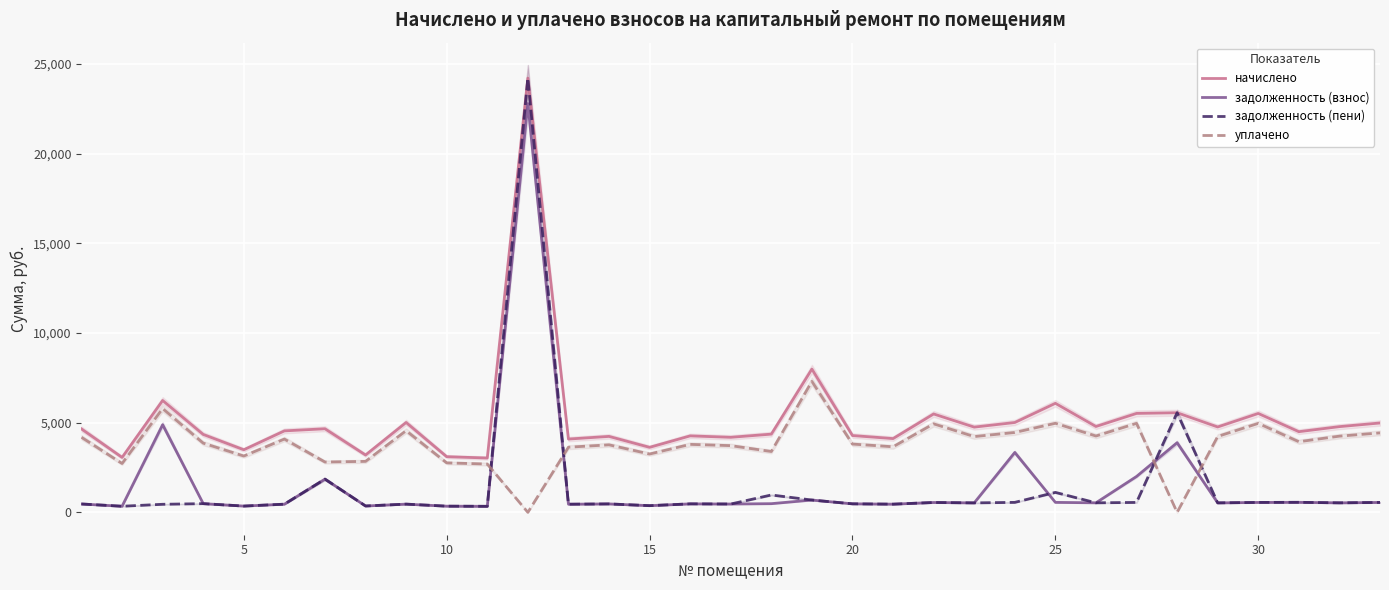

In начислено, how many points are higher than both neighbors (excluding endpoints)?

11